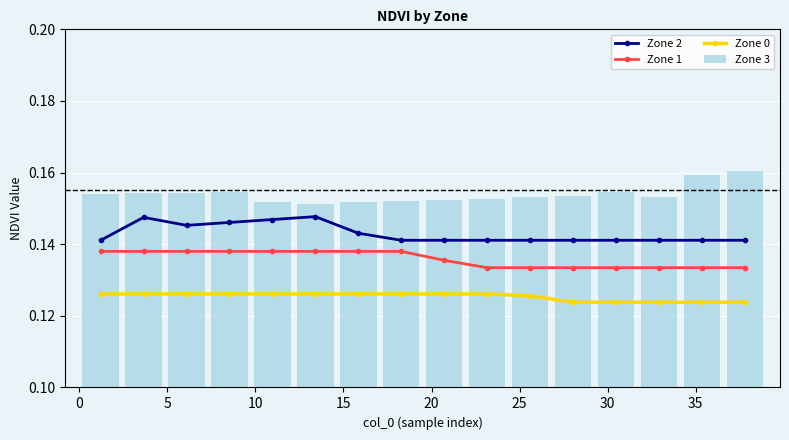

Rank the series by their maximum value, from highest to lowest.

Zone 3, Zone 2, Zone 1, Zone 0